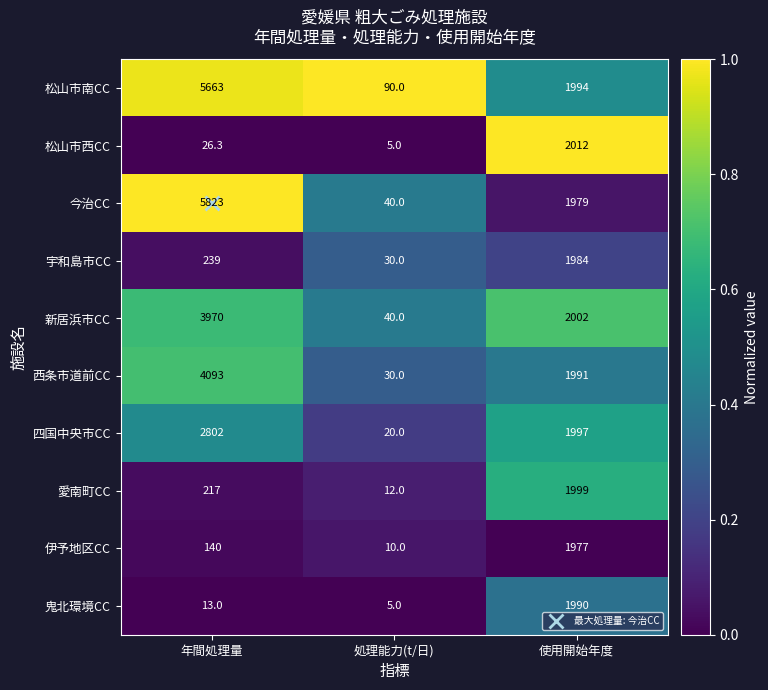

Which series has the largest range (max minus min)?

今治CC